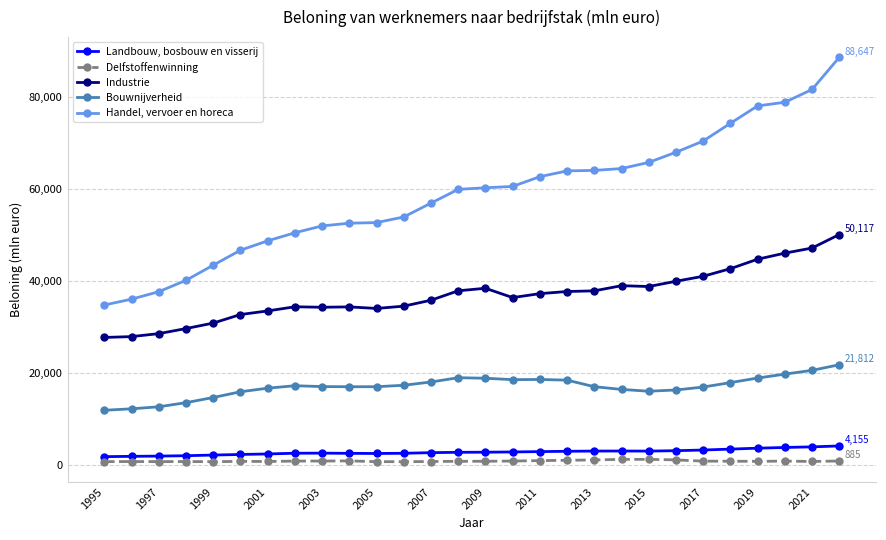

Which series has the largest total across all categories?

Handel, vervoer en horeca